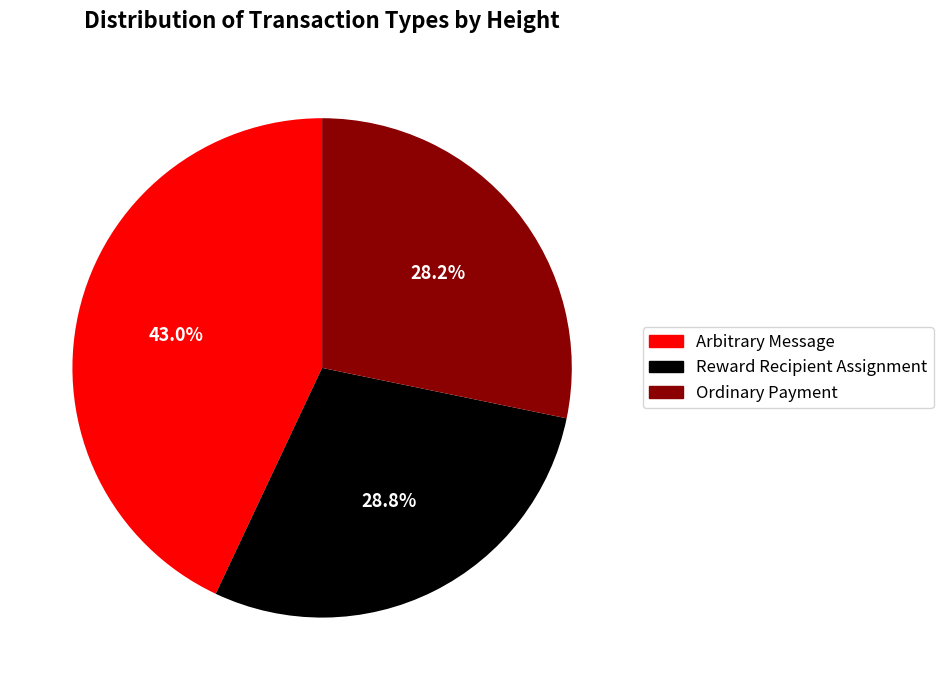

What percentage is NOT represented by Ordinary Payment?

71.8%